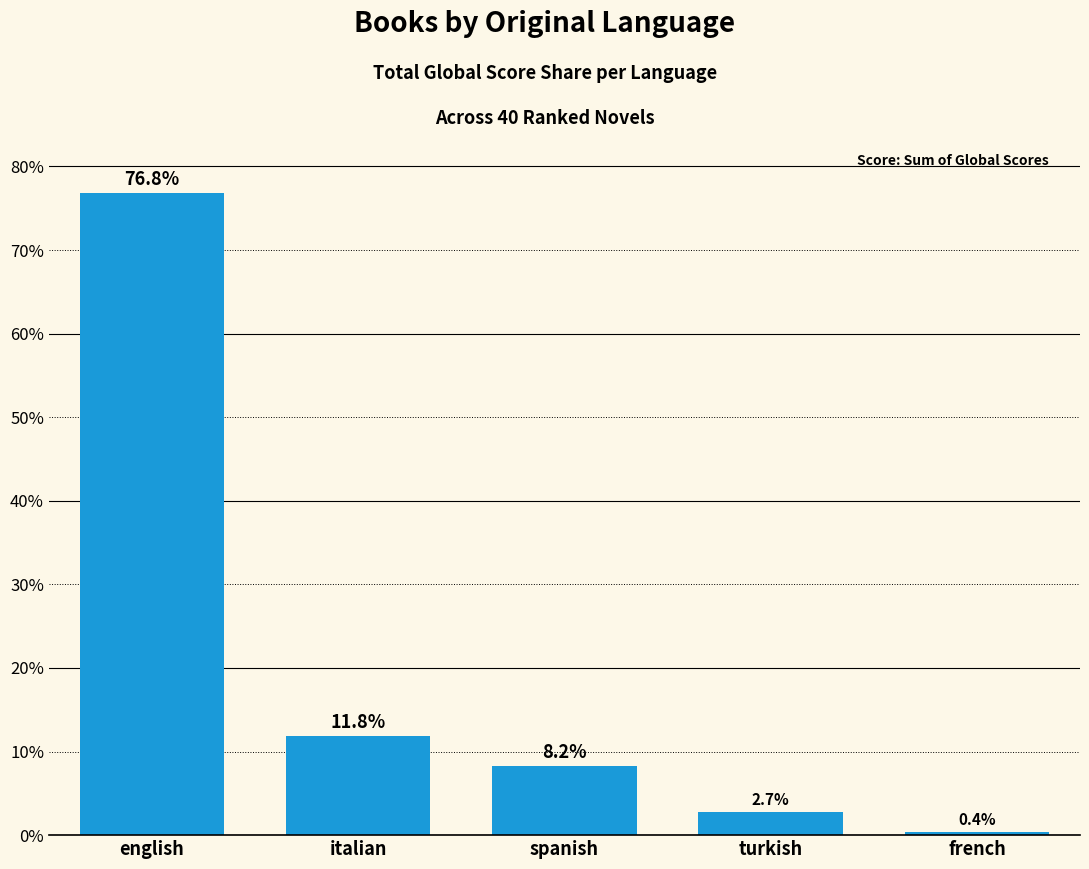

What is the difference between the second highest and minimum values?

11.4